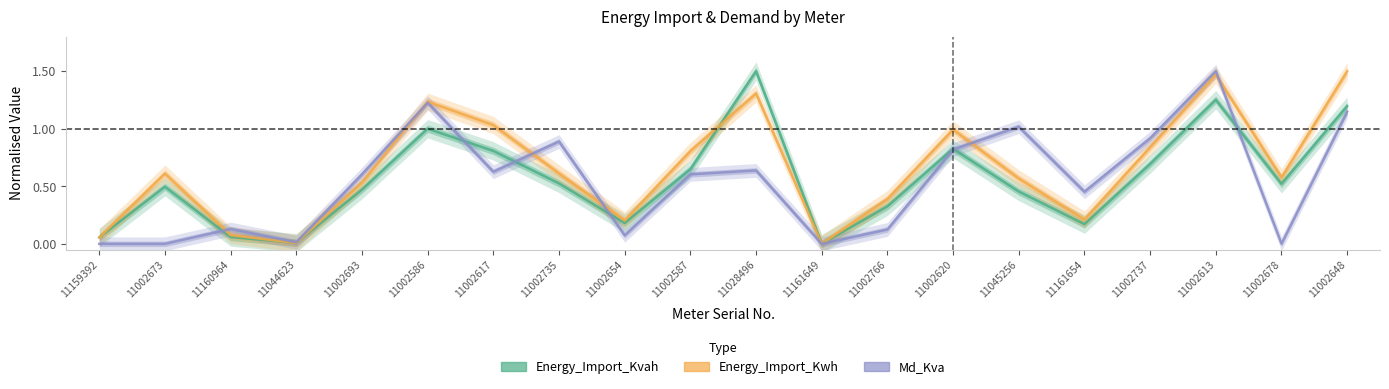

Which category has the lowest value in the Md_Kva series?

11159392